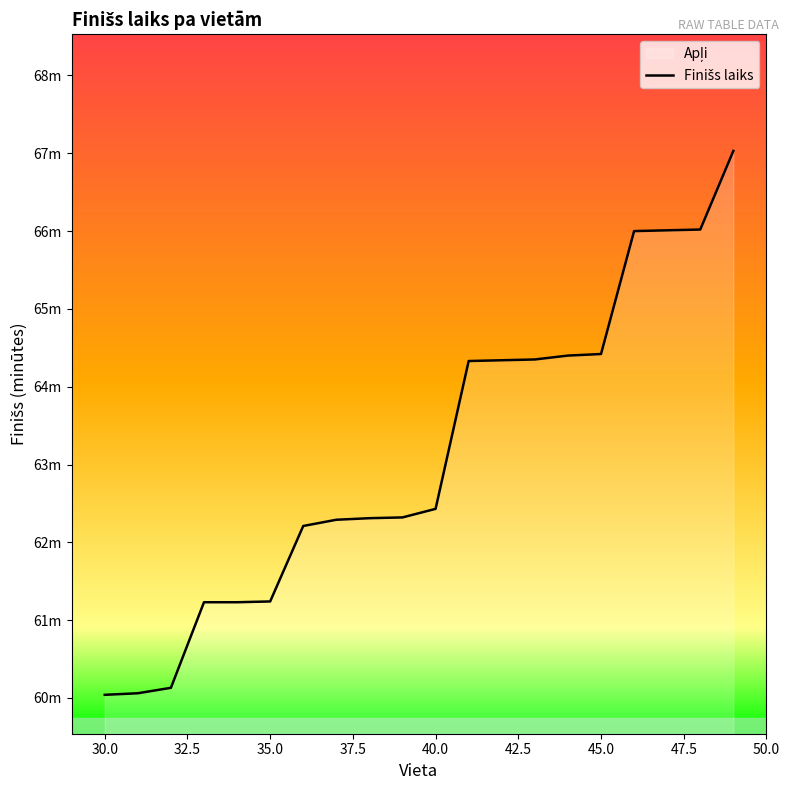

What is the average value?

63.1